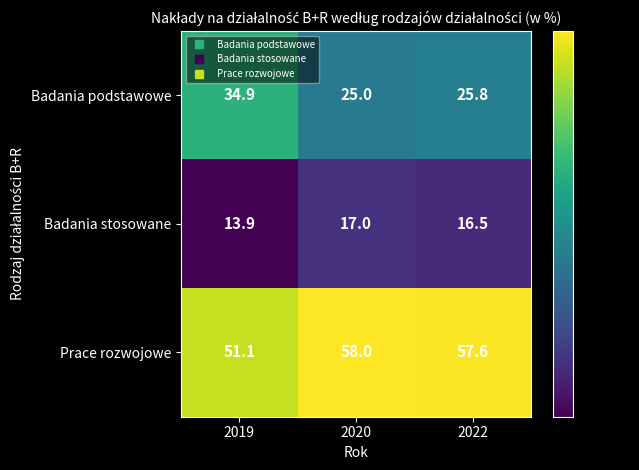

How many distinct data groups are displayed?

3